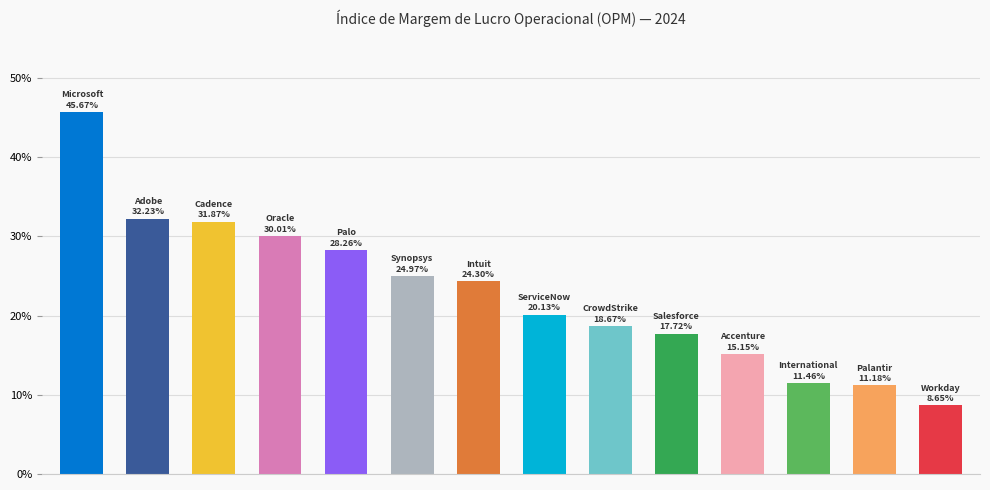

What is the value of the 7th bar from the left?

0.2